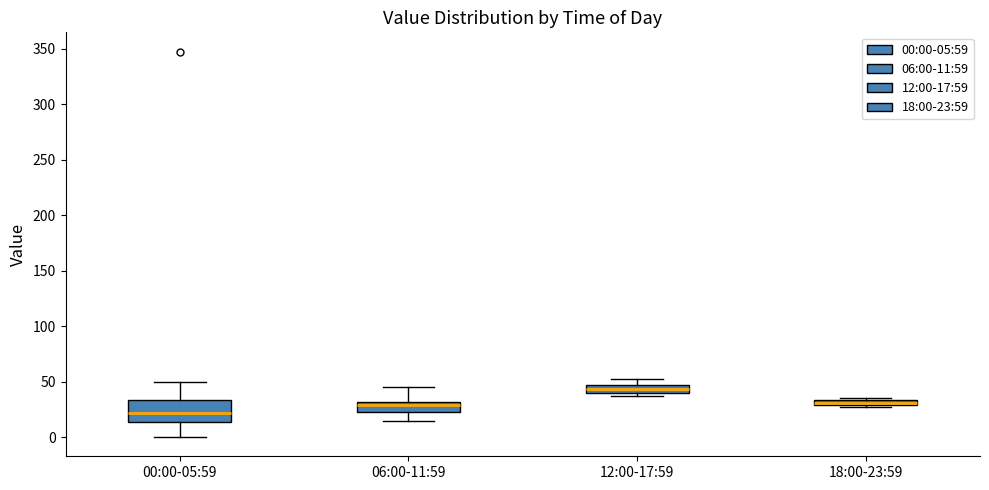

Which box has the lowest median line?

00:00-05:59